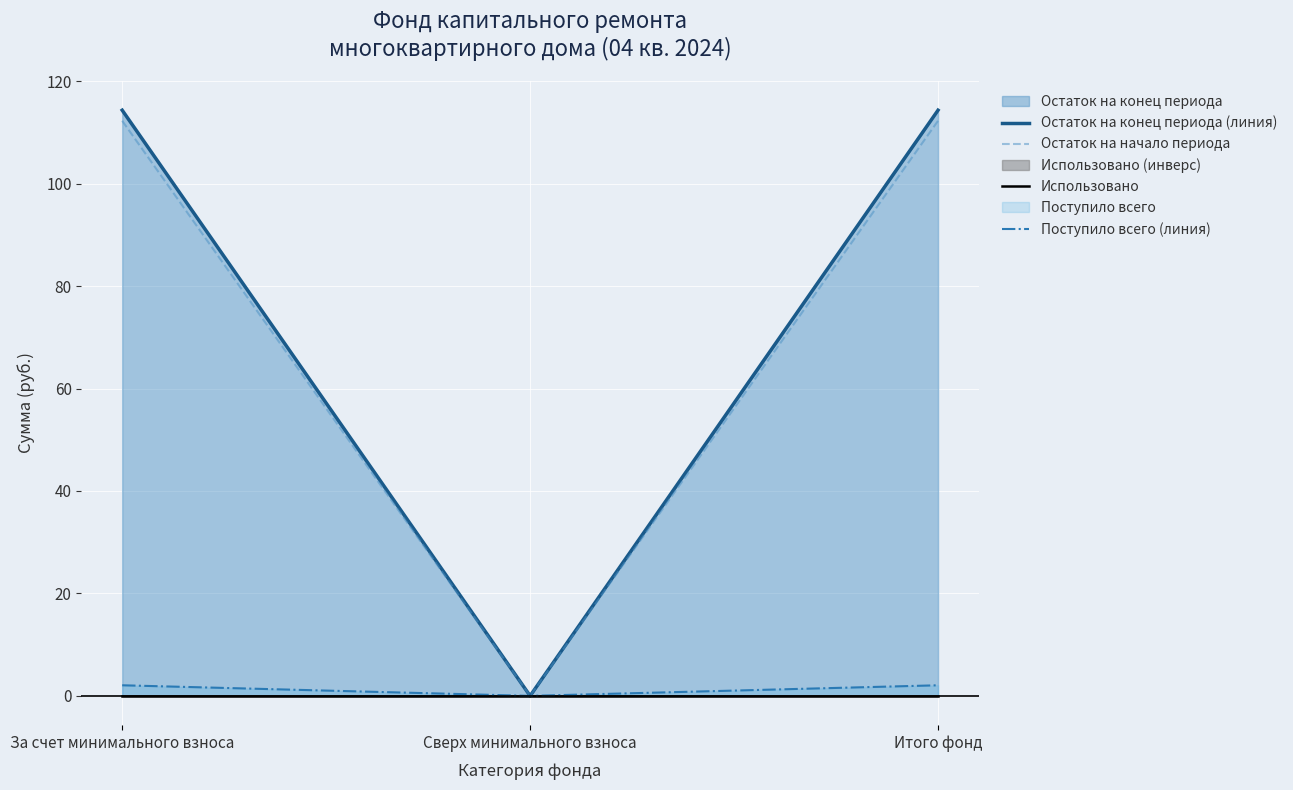

Is it true that Остаток на конец периода (линия) equals 114.3 at За счет минимального взноса?

True